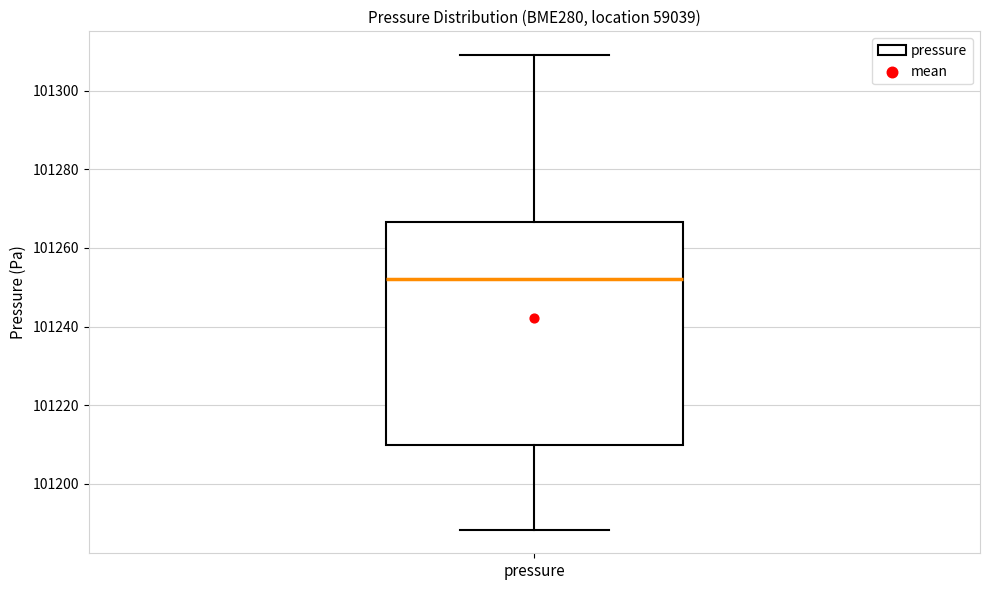

Where is the lower edge of the box for pressure on the y-axis? The values are not printed on the chart, so give them approximately, as read against the axis.

101210